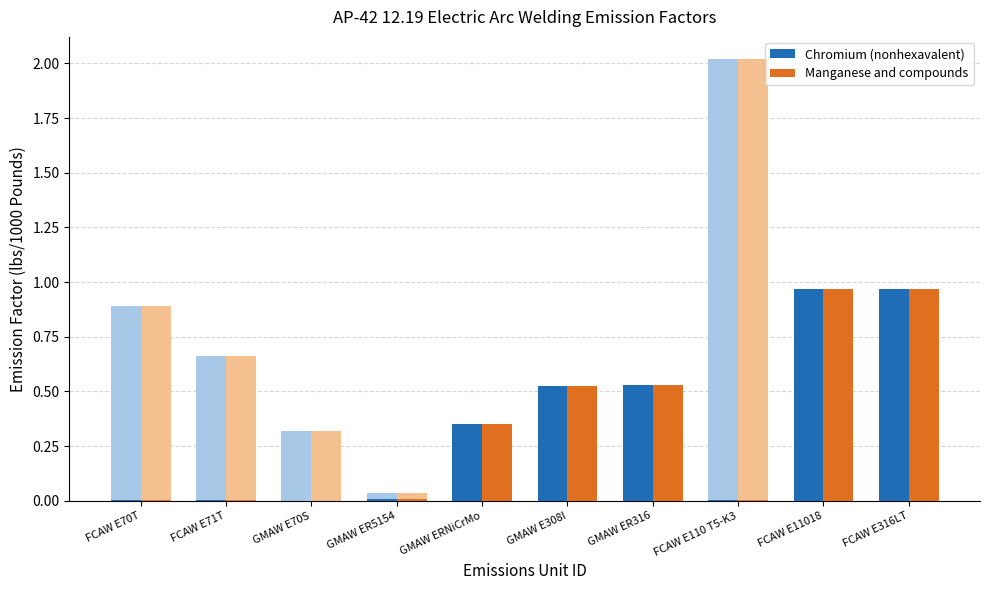

Reading left to right, extract all data points from this chart.

Chromium (nonhexavalent): 0.0	0.0	0.0	0.0	0.4	0.5	0.5	0.0	1.0	1.0
Manganese and compounds: 0.0	0.0	0.0	0.0	0.4	0.5	0.5	0.0	1.0	1.0